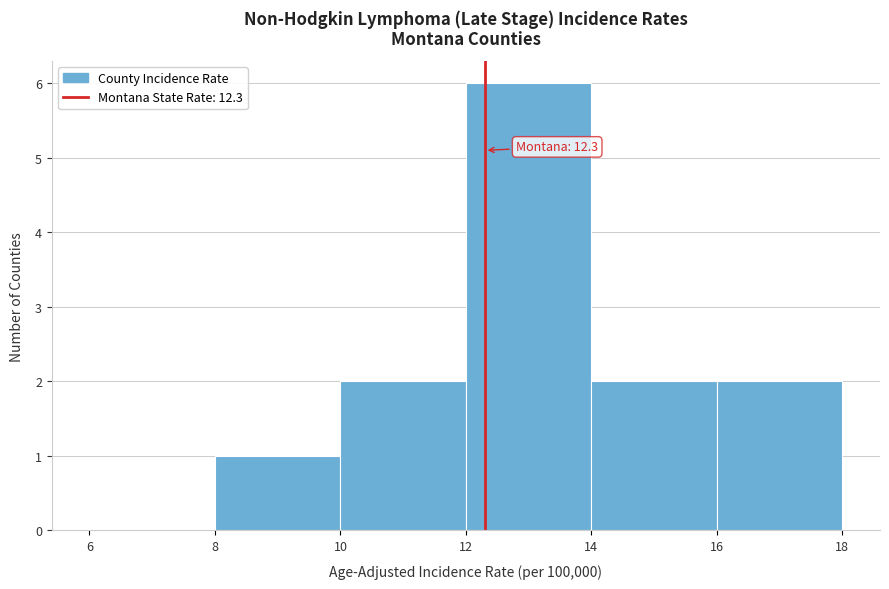

Which range on the x-axis has the tallest bar?

12 to 14